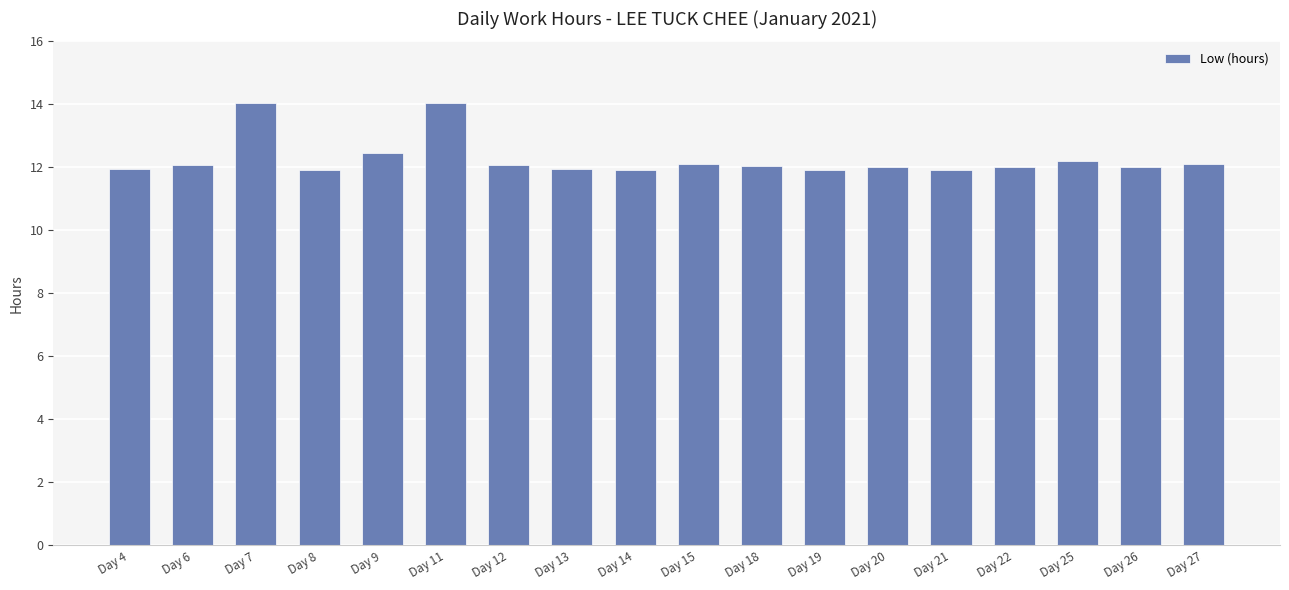

What is the smallest value displayed?

11.9